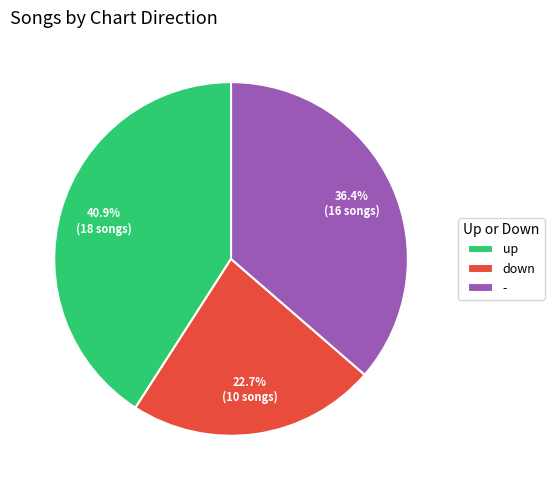

What is the ratio of the value at up to the value at down?

1.8